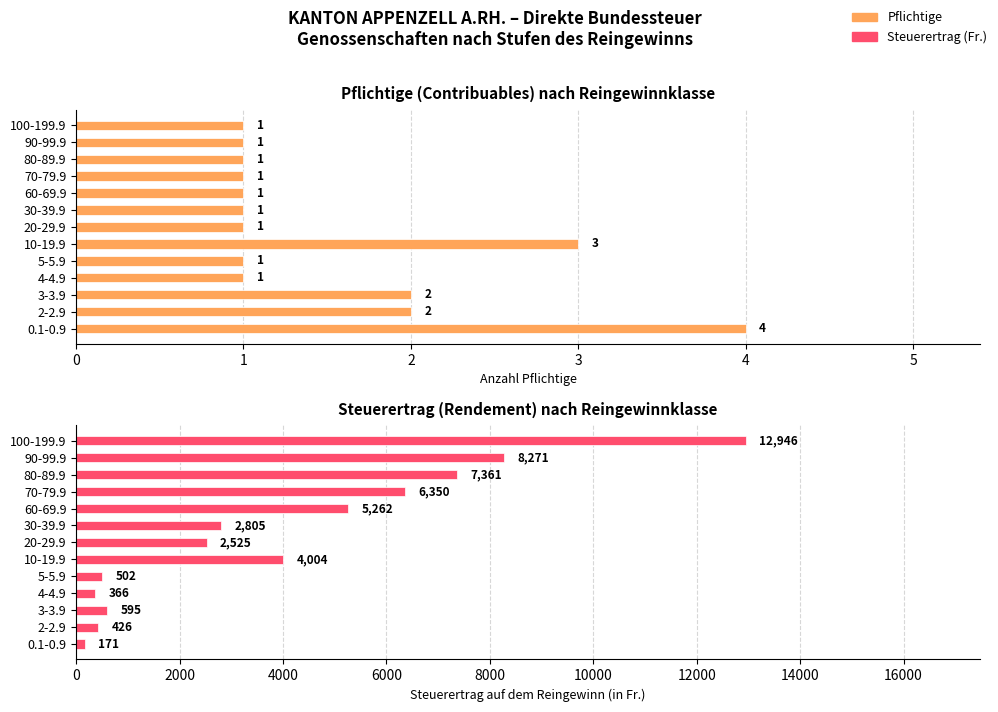

At how many categories does at least one series exceed 7239?

3